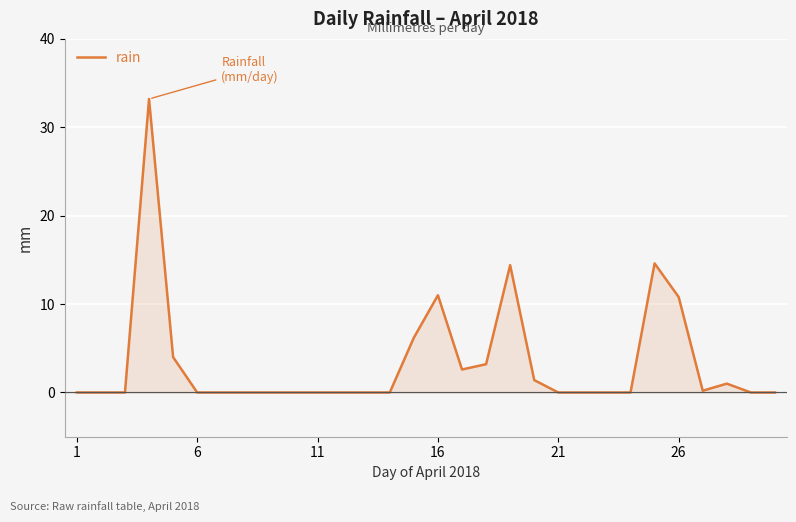

What is the difference between the maximum and minimum values?

33.2